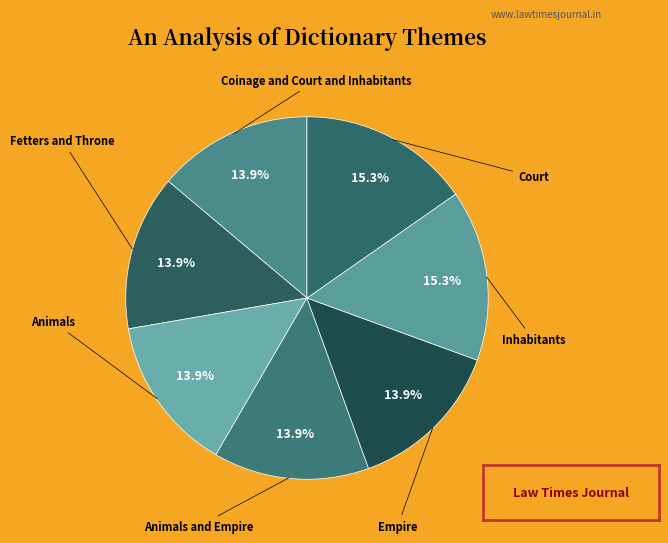

Count the number of slices in the pie.

7